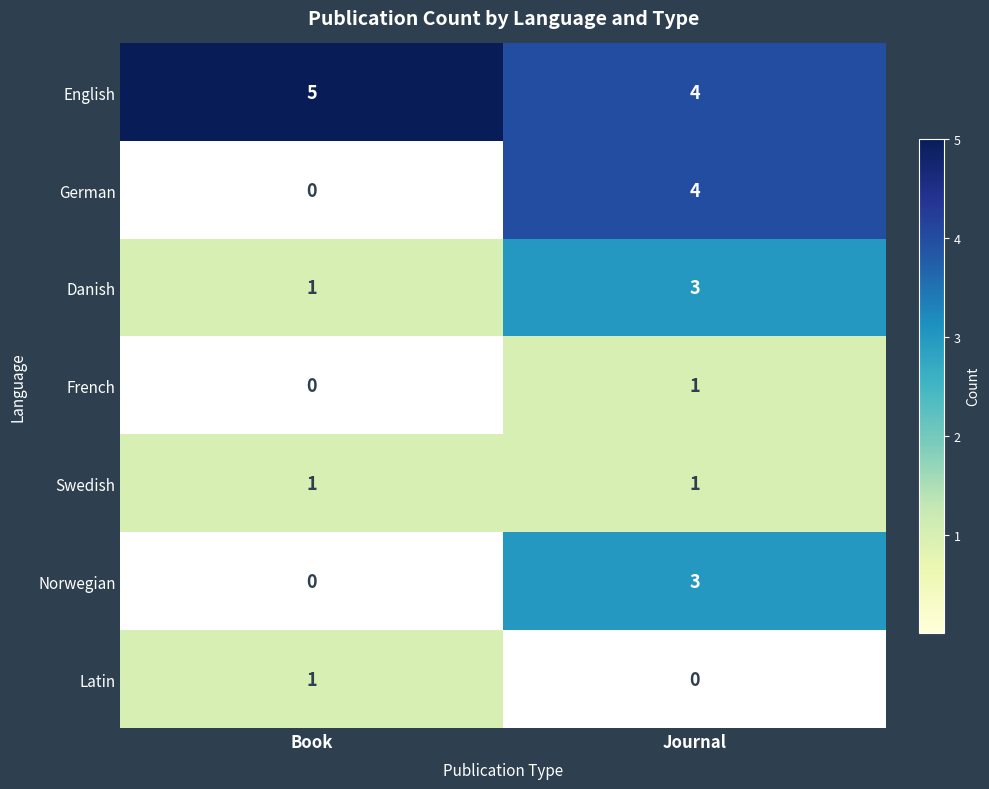

Which category has the lowest value in the Latin series?

Journal